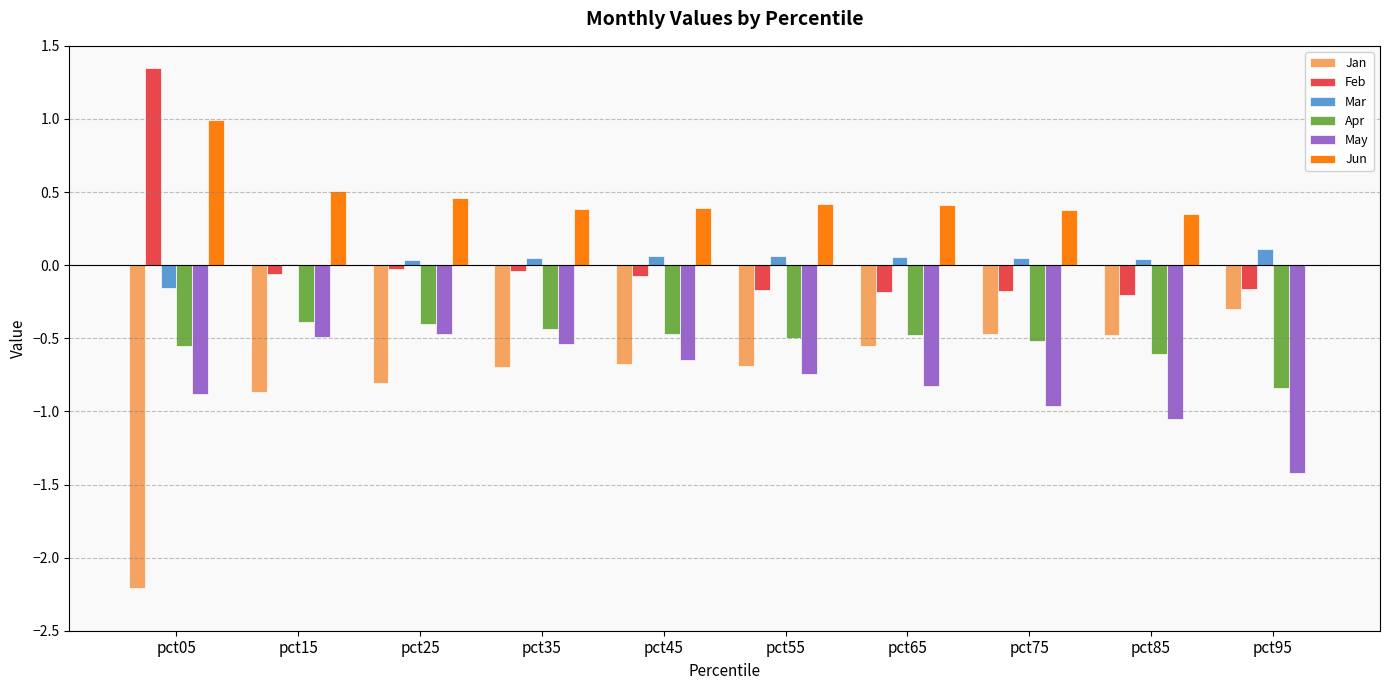

What is the maximum value for Apr?

-0.4